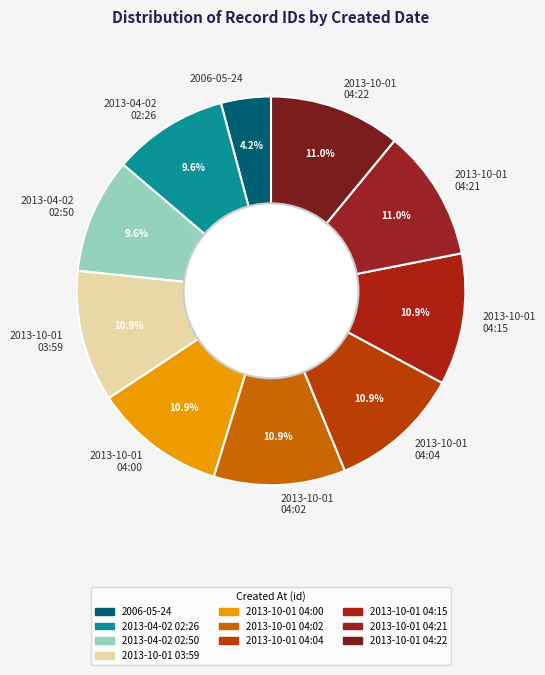

What is the smallest slice in the pie chart?

2006-05-24